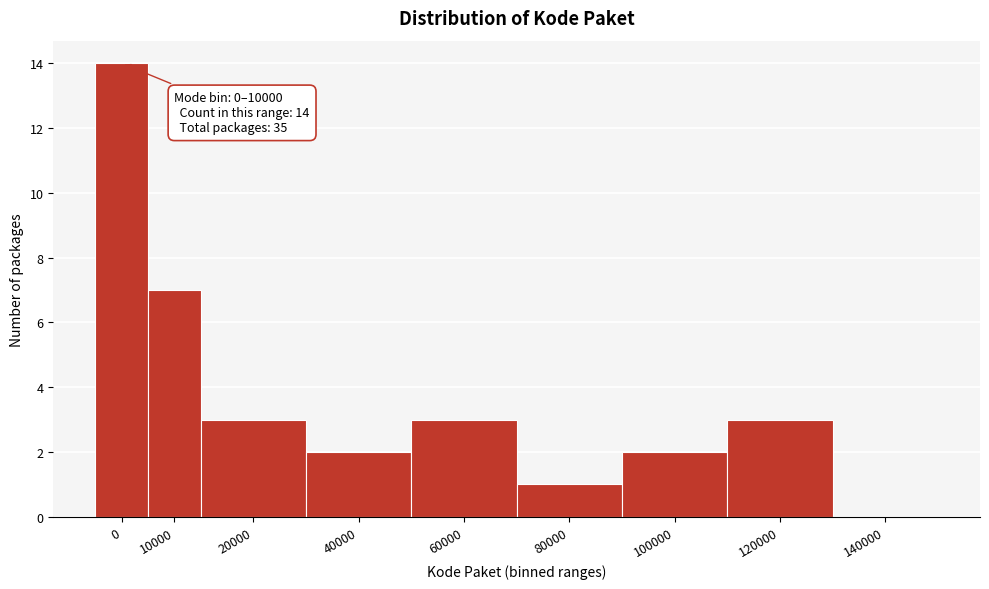

Reading left to right, extract all data points from this chart.

0=14	10000=7	20000=3	40000=2	60000=3	80000=1	100000=2	120000=3	140000=0